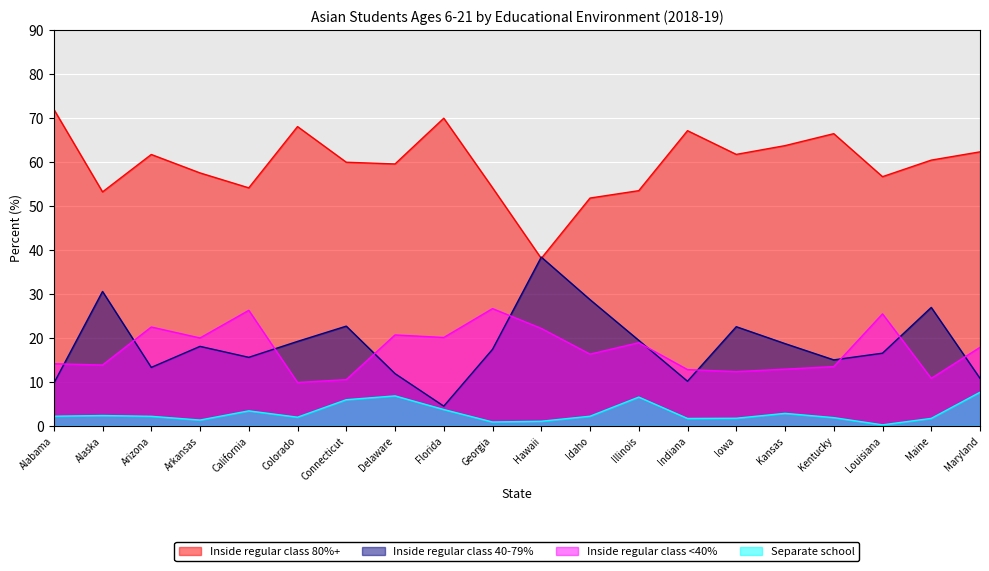

How many lines are shown in the chart?

4